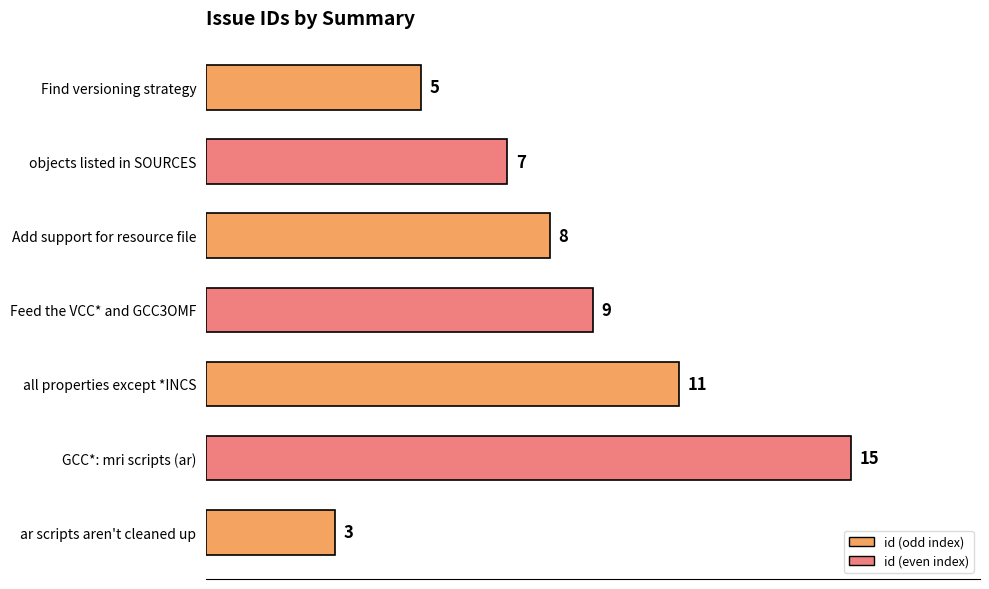

What is the smallest value displayed?

3